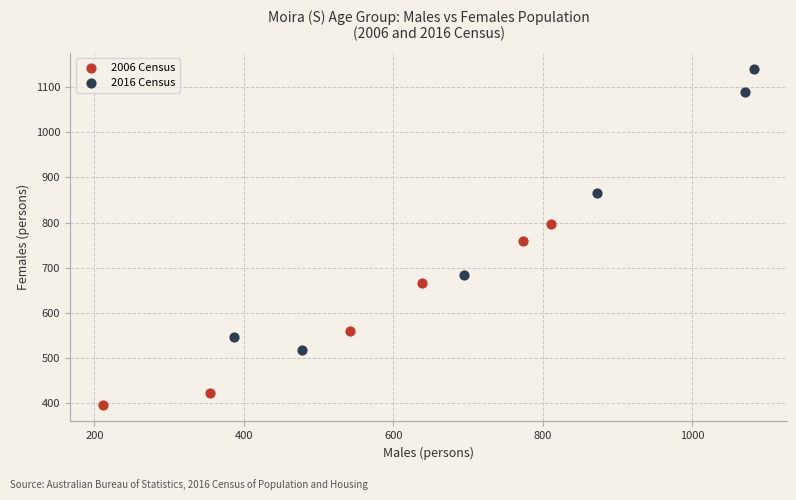

Which series contains the lowest Y value?

2006 Census